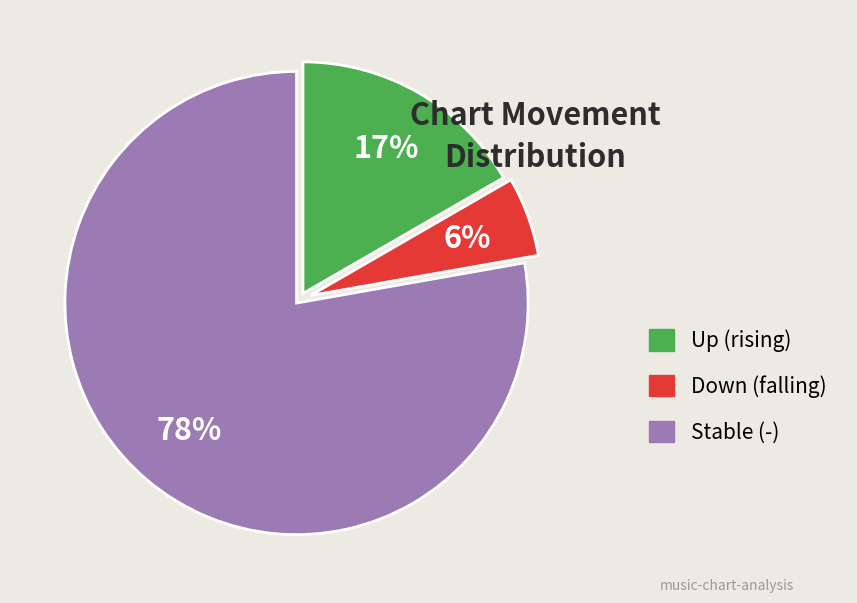

Is there a majority slice in this chart?

Yes